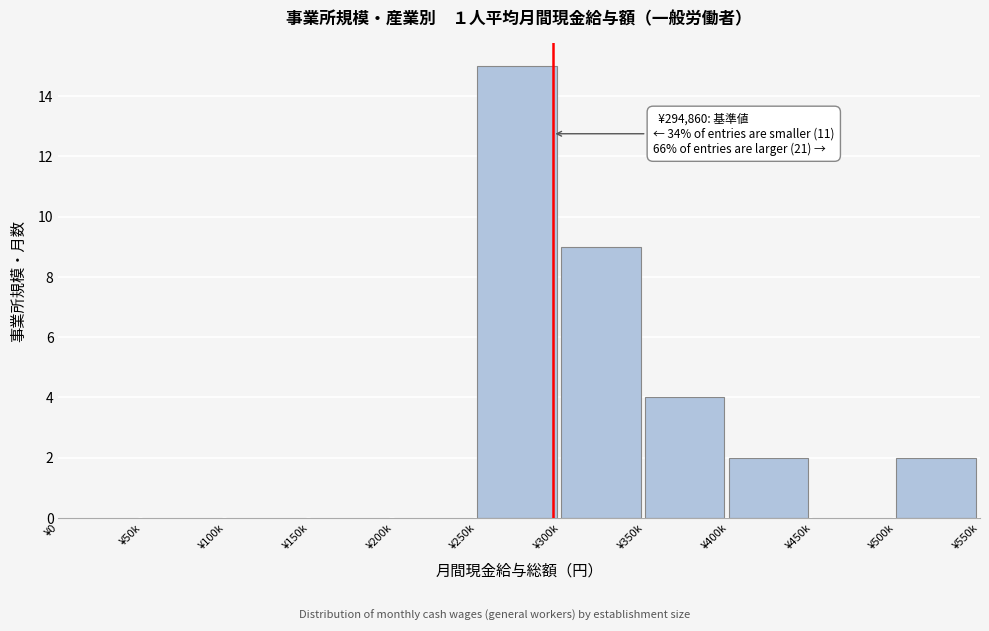

Reading right to left, list all the values displayed in this chart.

¥500k=2	¥450k=0	¥400k=2	¥350k=4	¥300k=9	¥250k=15	¥200k=0	¥150k=0	¥100k=0	¥50k=0	¥0=0